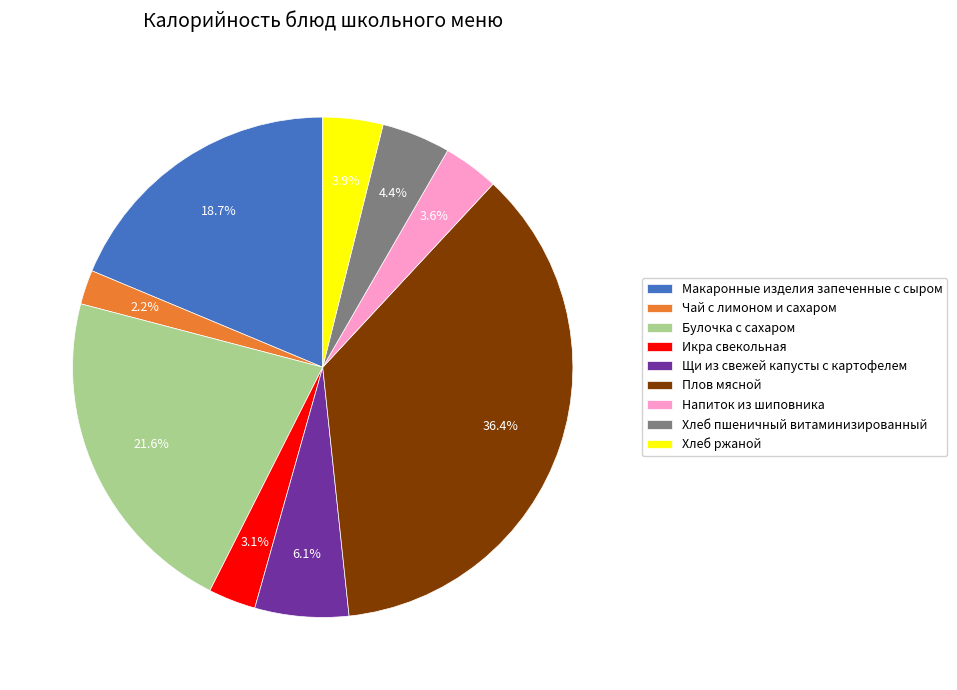

How much of the chart is everything except Напиток из шиповника?

96.4%